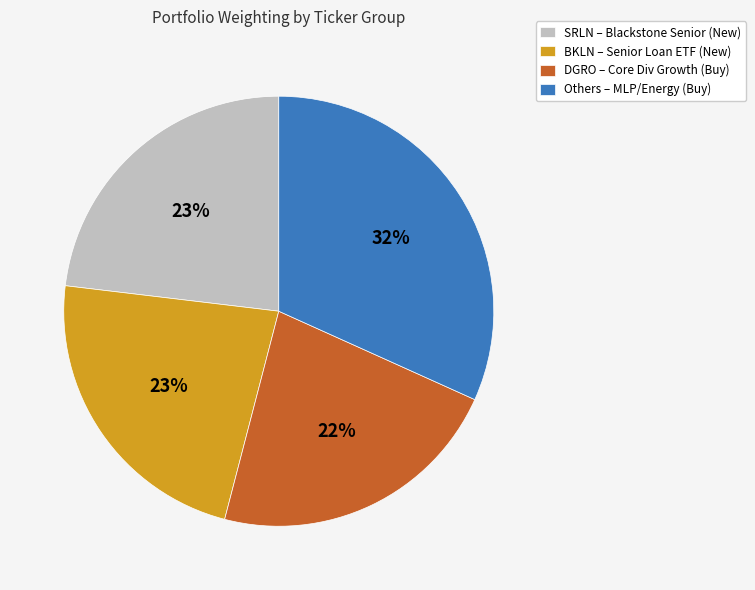

To the nearest percent, what is the average slice percentage?

25%